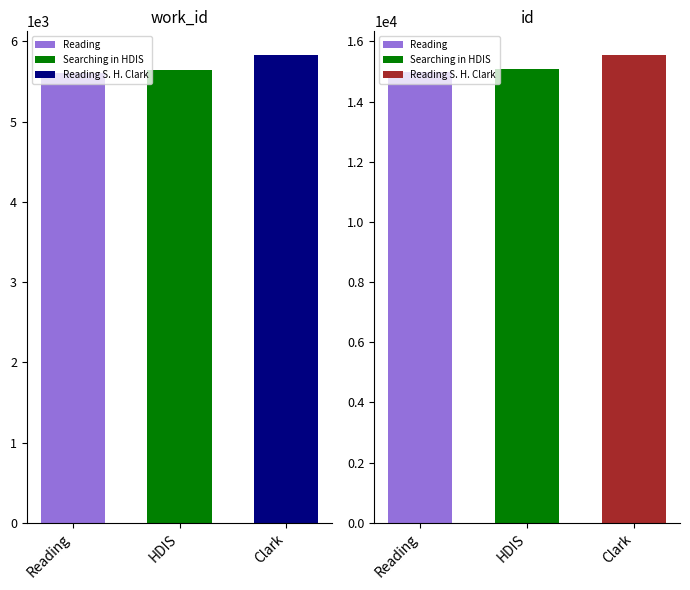

What is the label of the 1st bar from the right?

Reading S. H. Clark